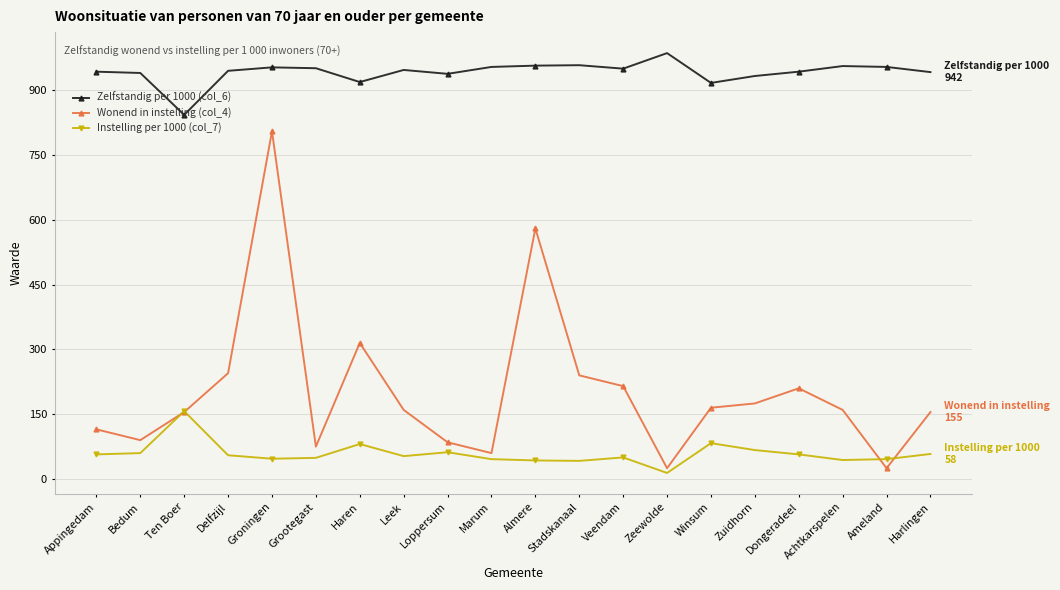

Rank the series by their maximum value, from lowest to highest.

Instelling per 1000 (col_7), Wonend in instelling (col_4), Zelfstandig per 1000 (col_6)